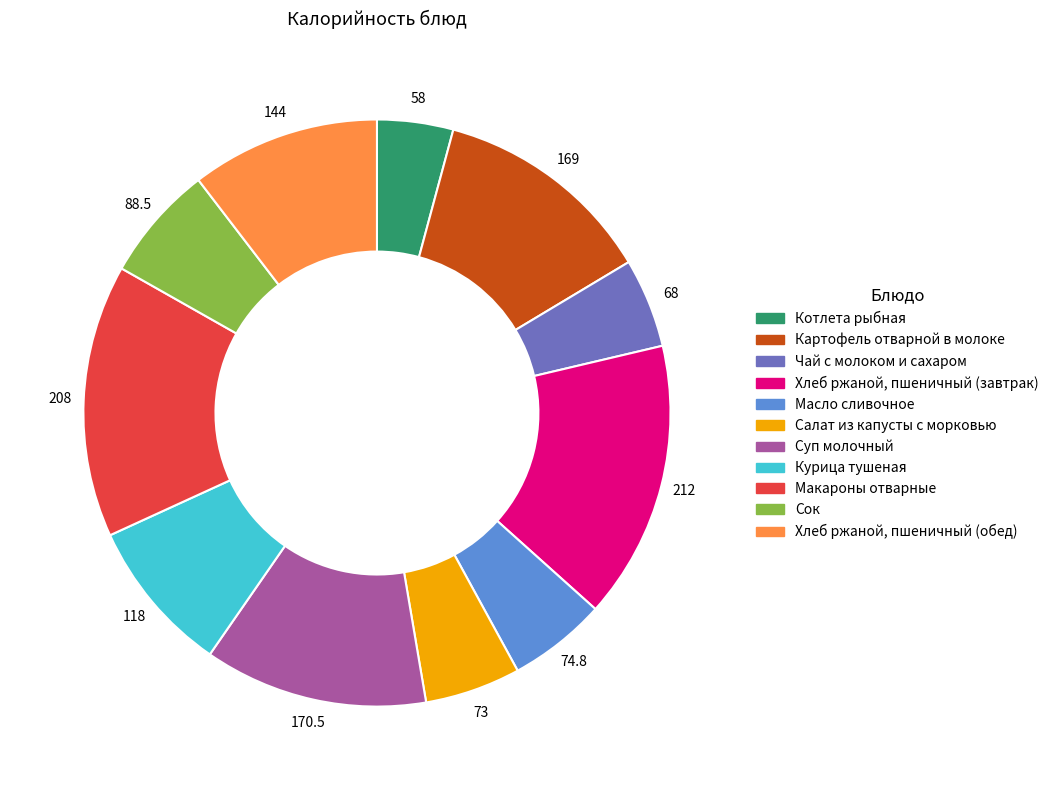

Is the sum of Котлета рыбная and Чай с молоком и сахаром greater than half?

No